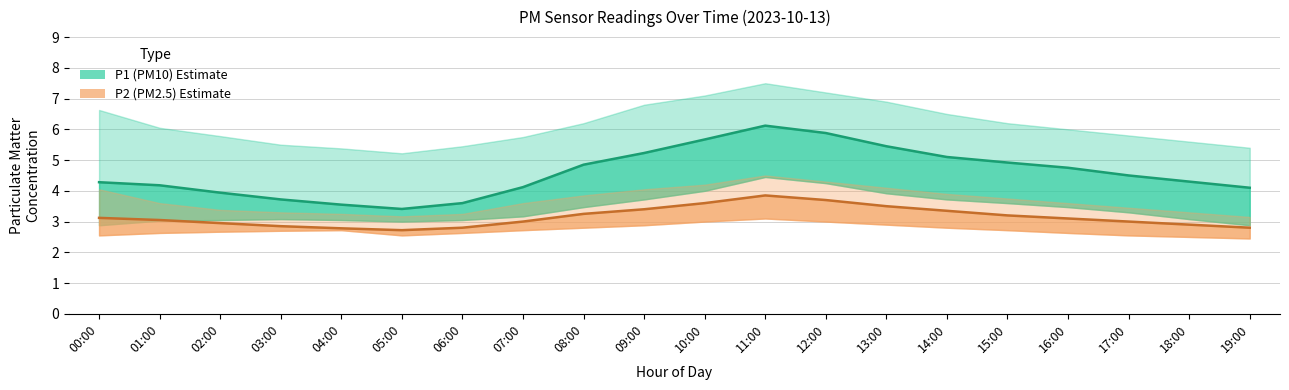

What is the sum of the P1 mean values at 13:00 and 11:00?

11.6